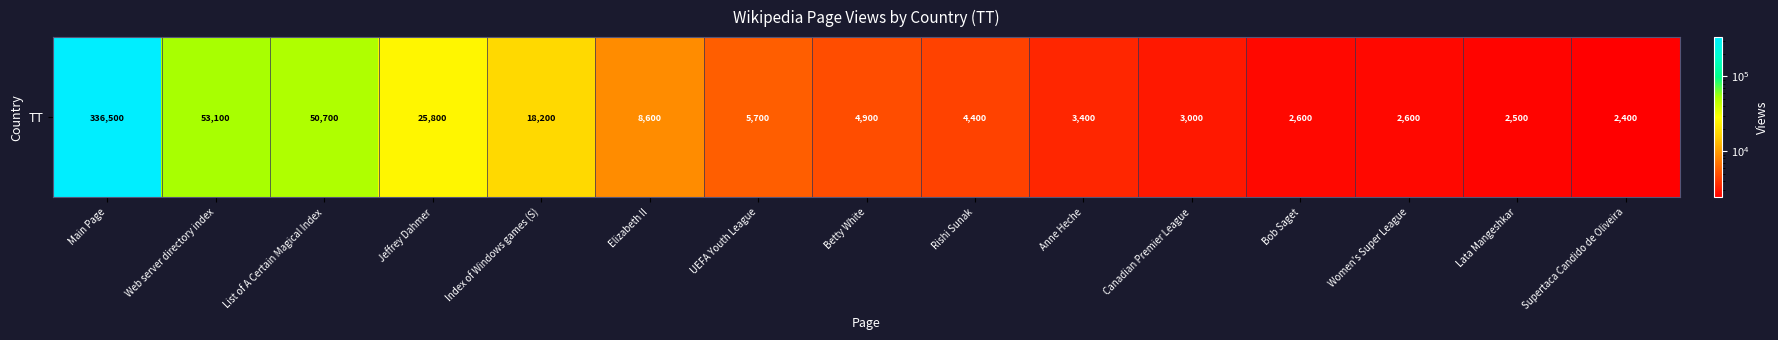

What is the difference between the maximum and minimum values?

334100